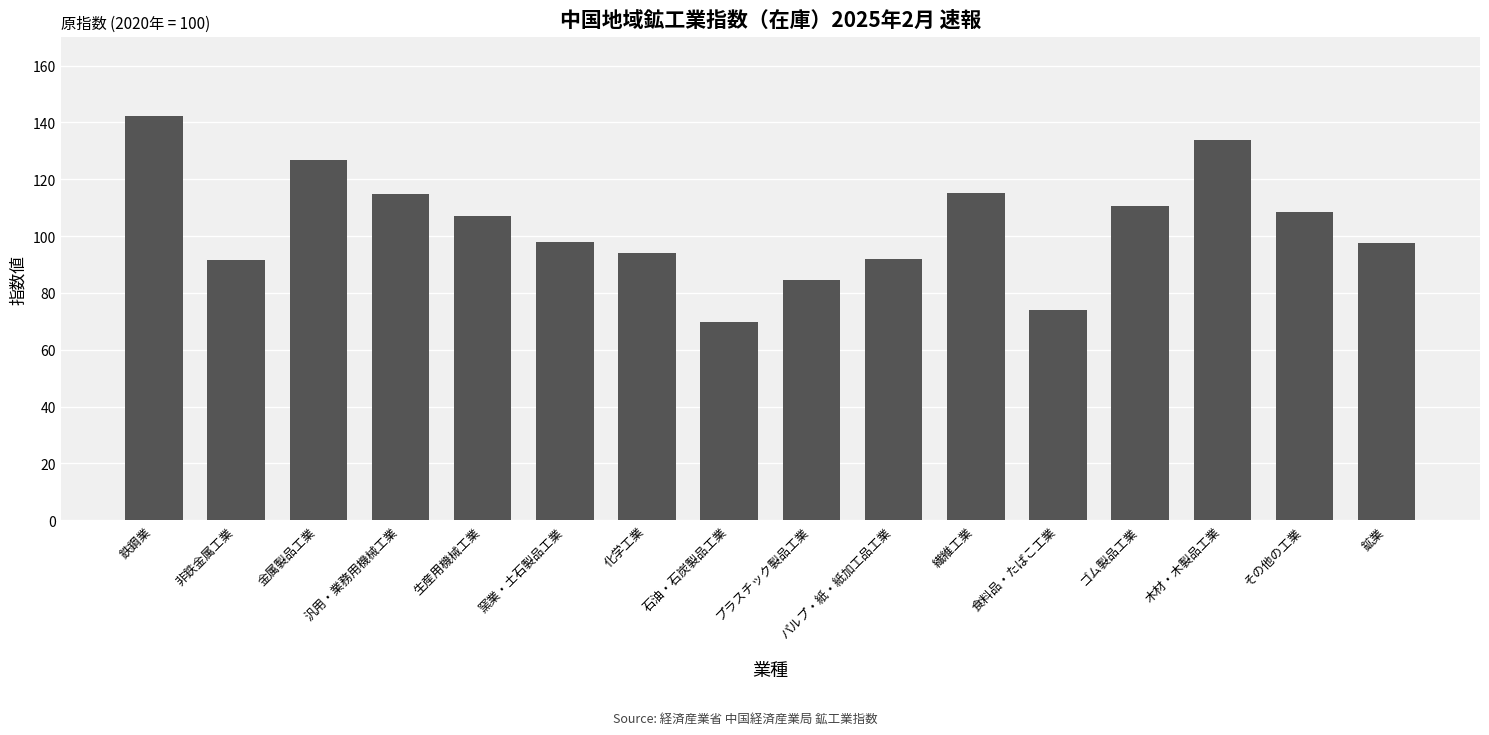

How many values are below 107?

8